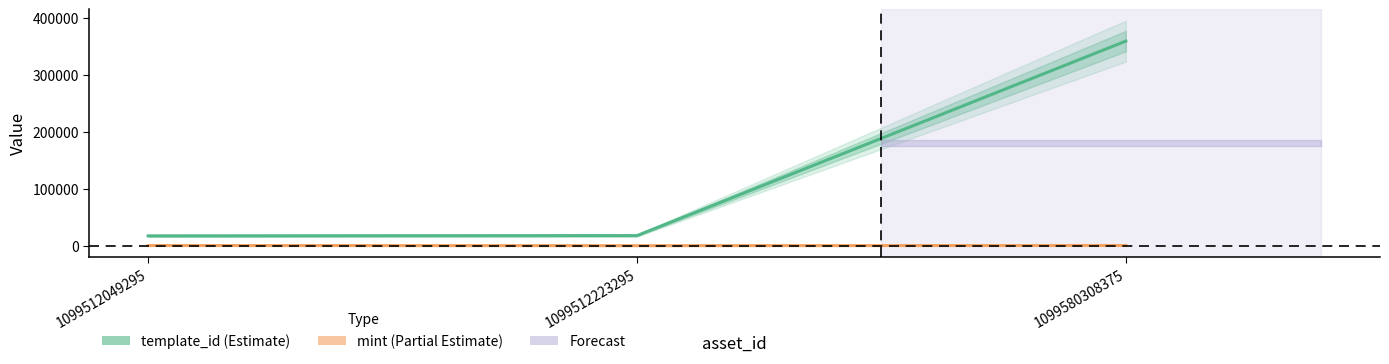

Reading left to right, extract all data points from this chart.

template_id: 1099512049295=17283	1099512223295=17755	1099580308375=359784
mint: 1099512049295=344	1099512223295=54	1099580308375=379